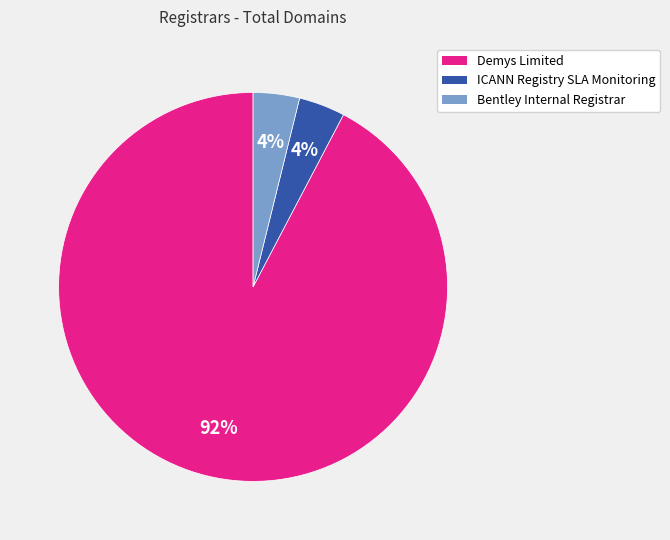

Which has a higher value, ICANN Registry SLA Monitoring or Demys Limited?

Demys Limited